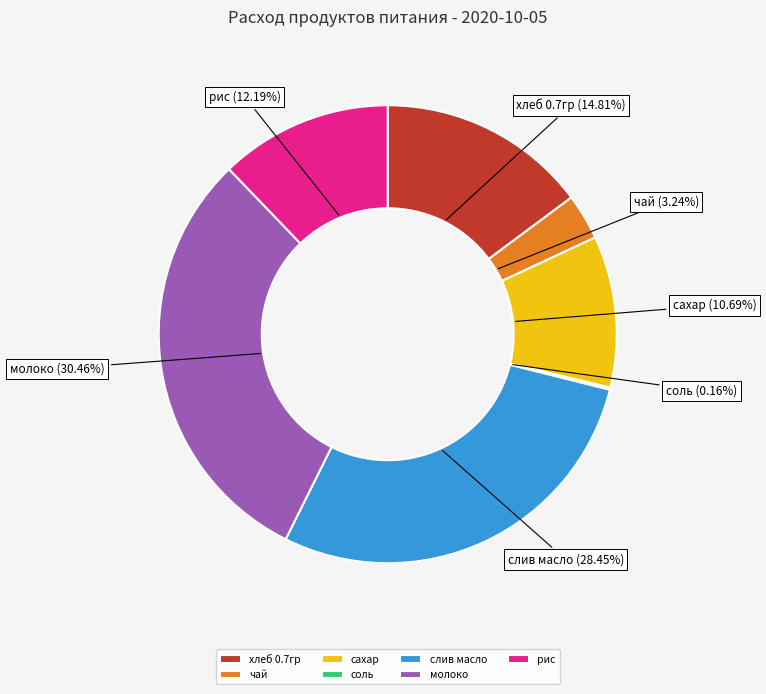

What percentage is the слив масло slice, to the nearest percent?

28%